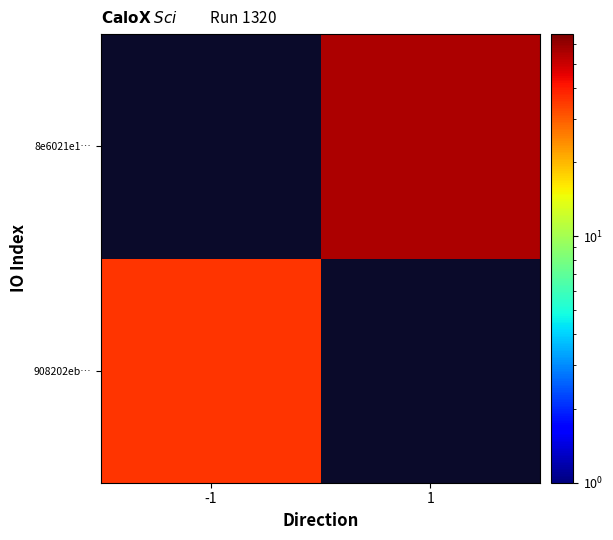

What is the total value across all series at 1?

56